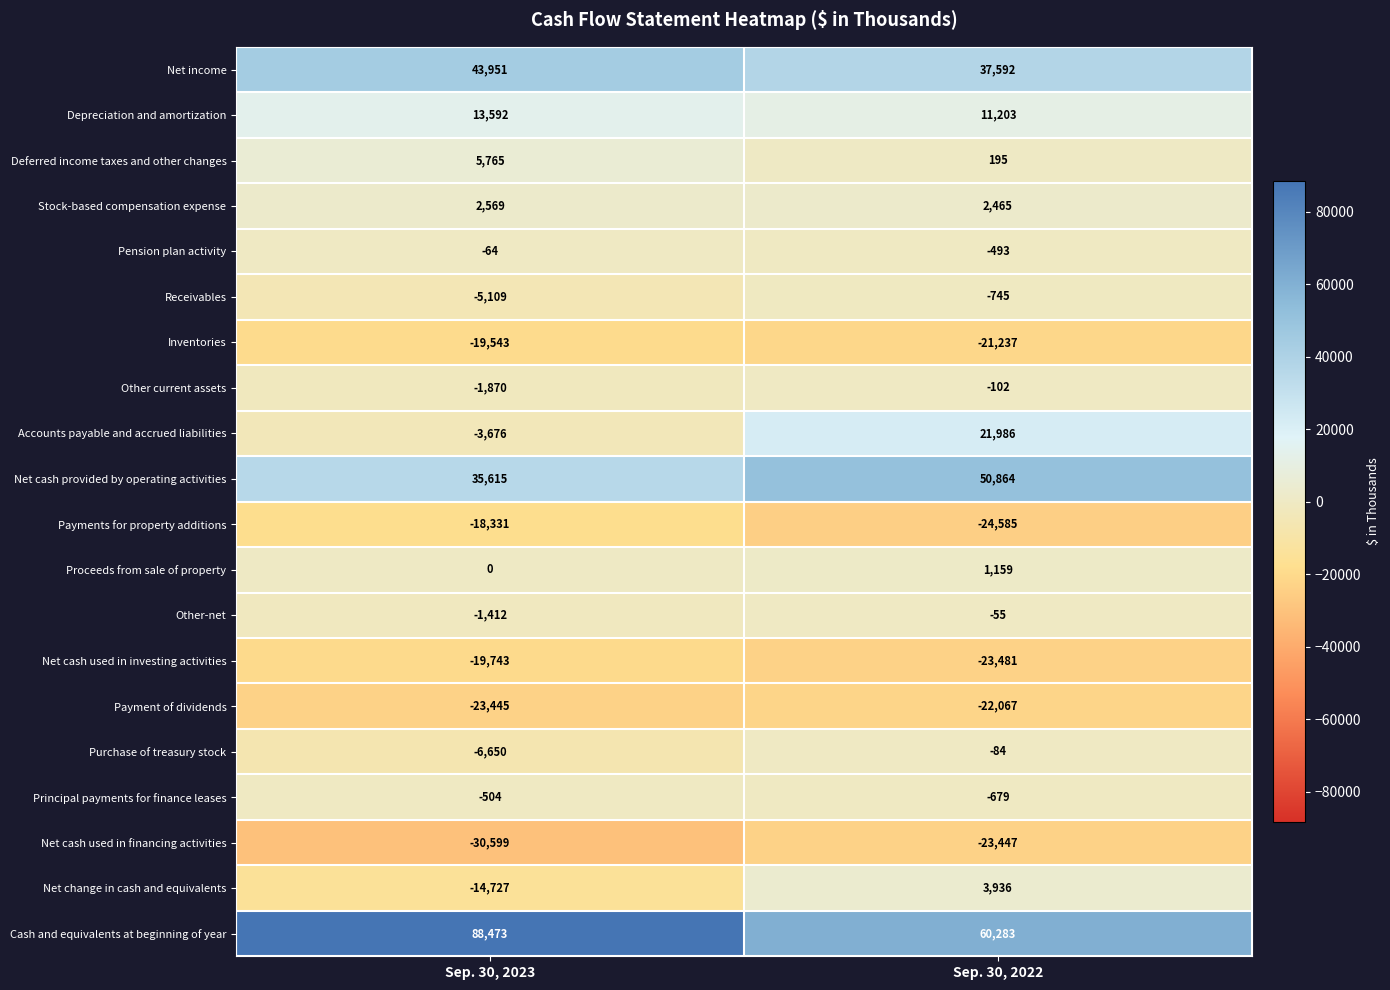

Which series changed the most between Sep. 30, 2023 and Sep. 30, 2022?

Cash and equivalents at beginning of year